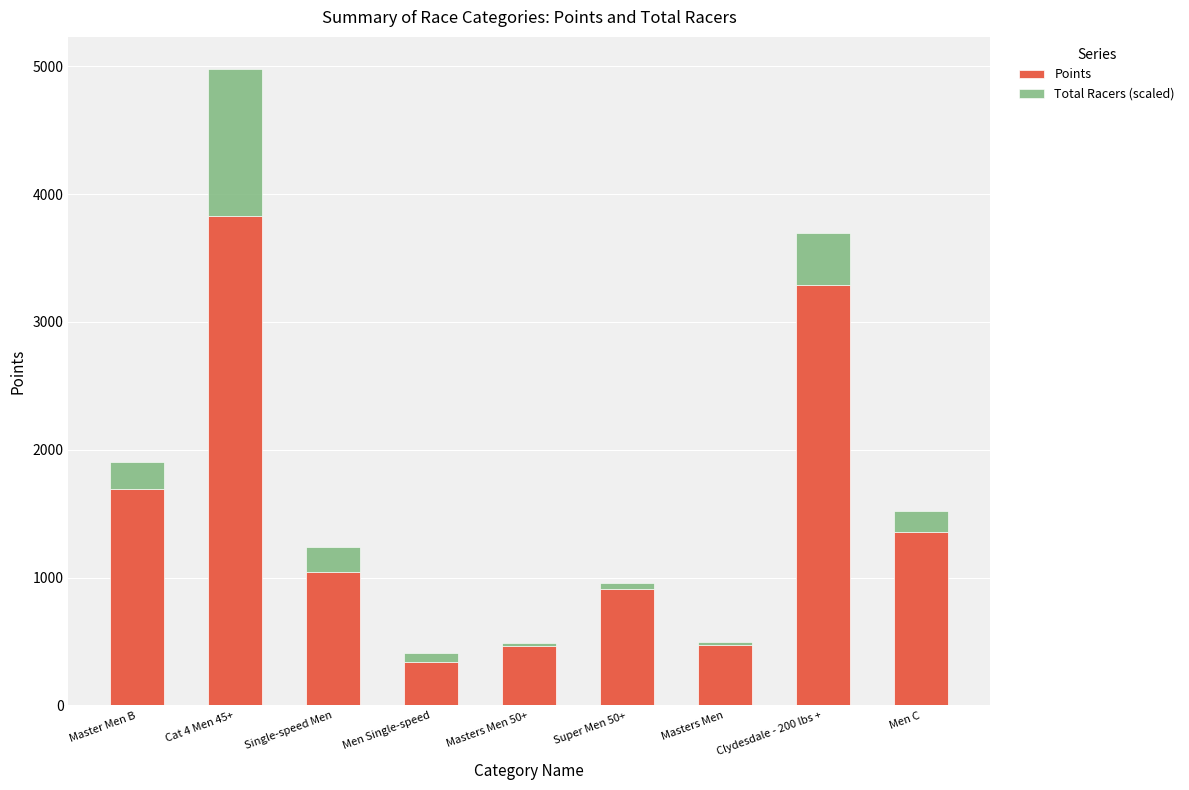

At which label does Points reach its peak?

Cat 4 Men 45+